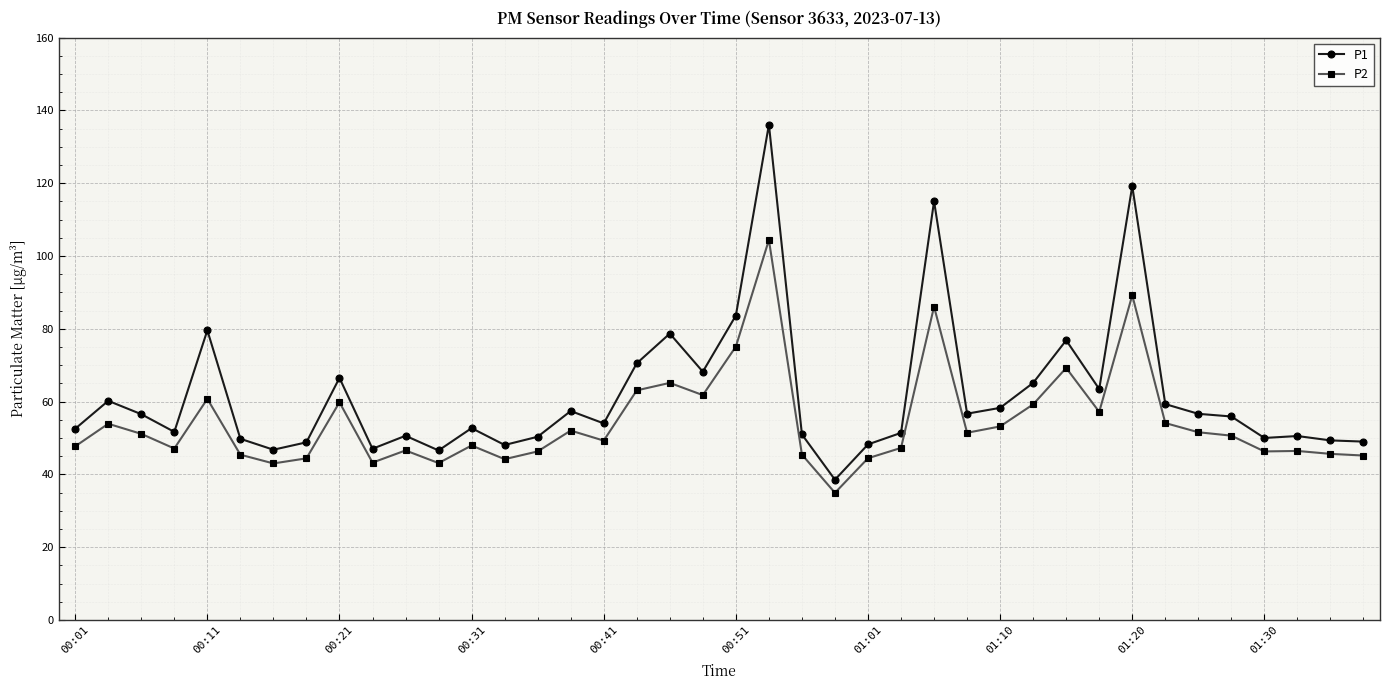

Rank the series by their average value, from highest to lowest.

P1, P2